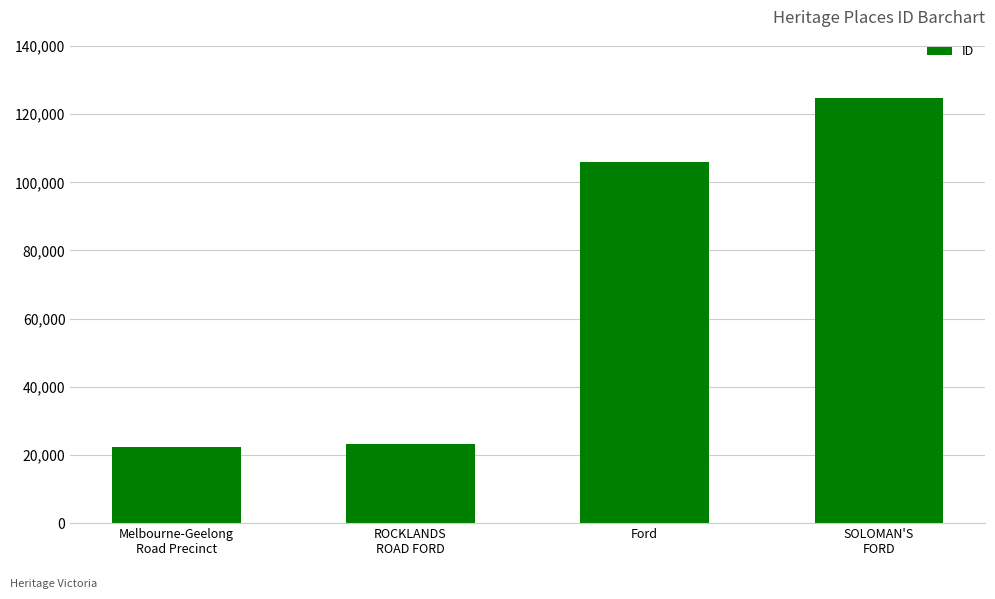

Reading left to right, what are all the values shown in this chart?

22448	23258	105984	124767